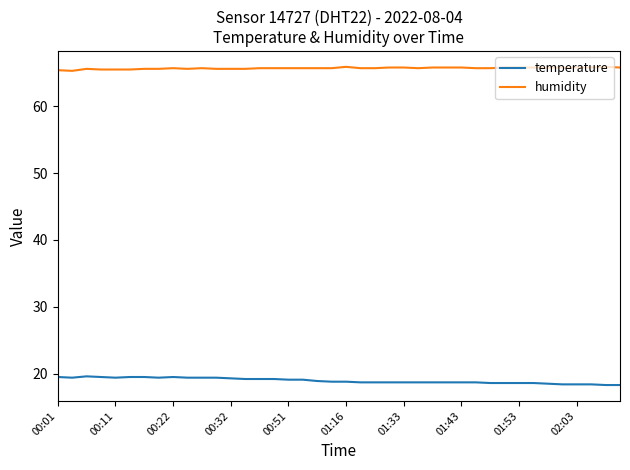

True or false: temperature and humidity cross at least once.

False